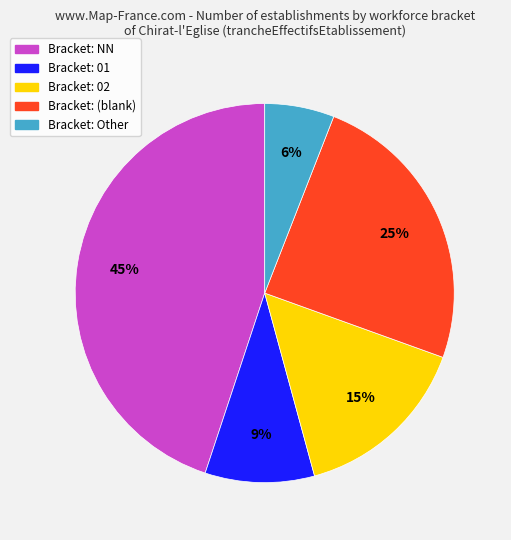

Is there a majority slice in this chart?

No